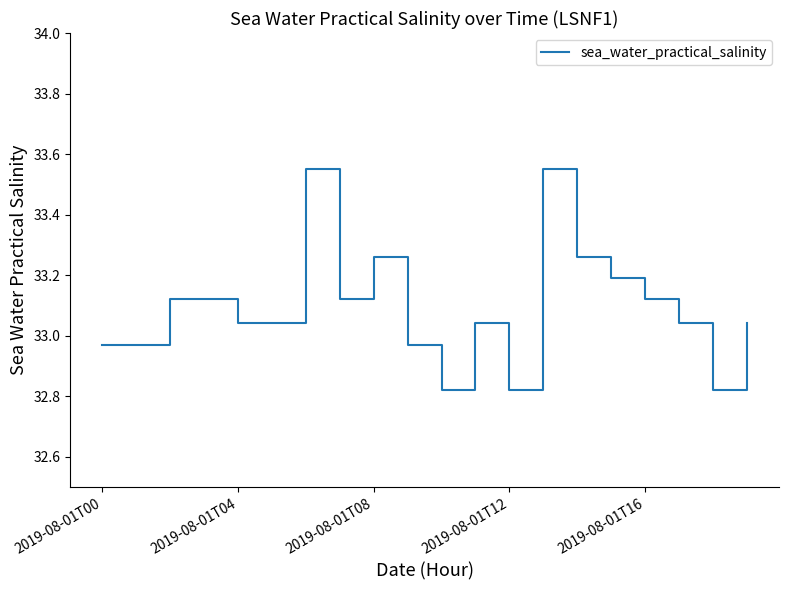

What is the difference between the maximum and minimum values?

0.7